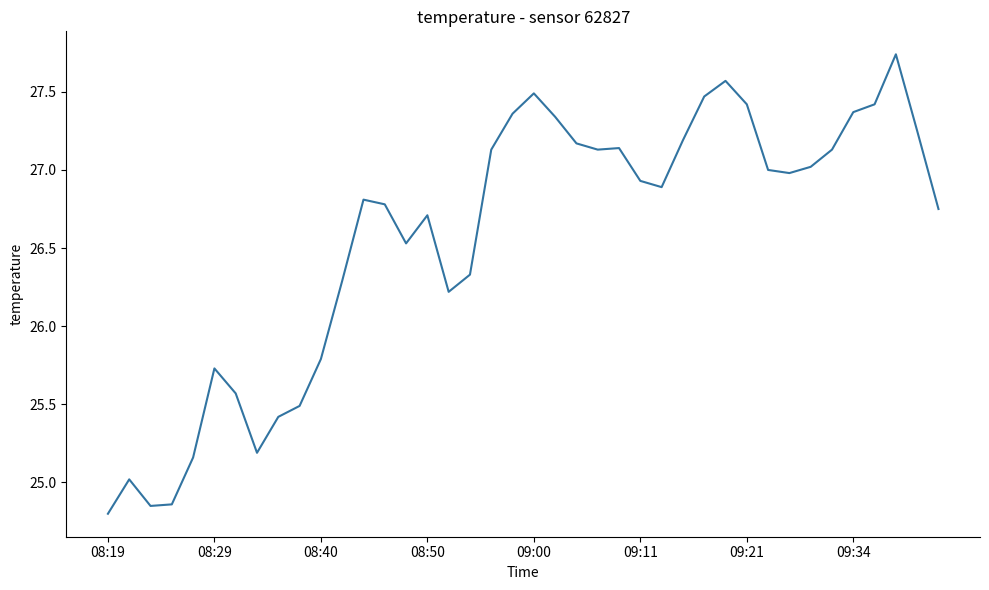

What is the difference between the maximum and minimum values?

2.9